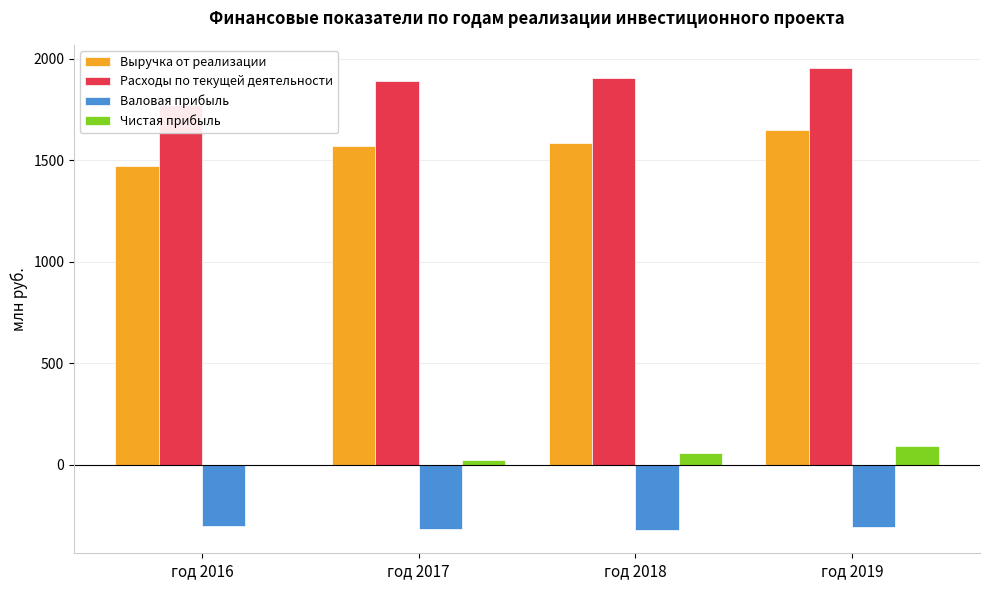

Rank the categories by Валовая прибыль value from highest to lowest.

год 2016, год 2019, год 2017, год 2018